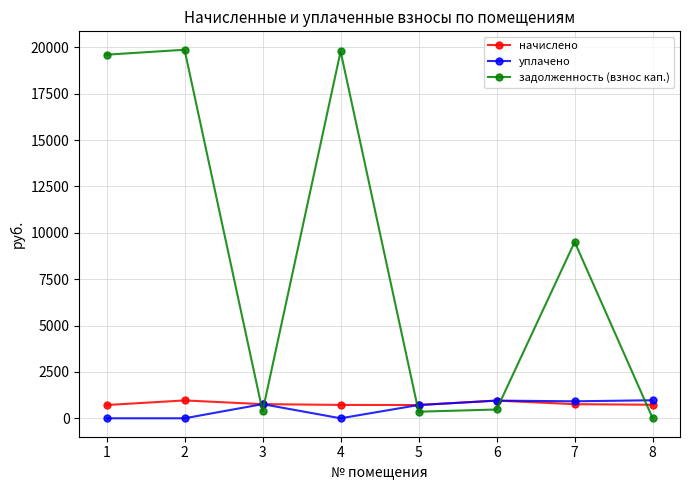

At which label does начислено first exceed 761?

2